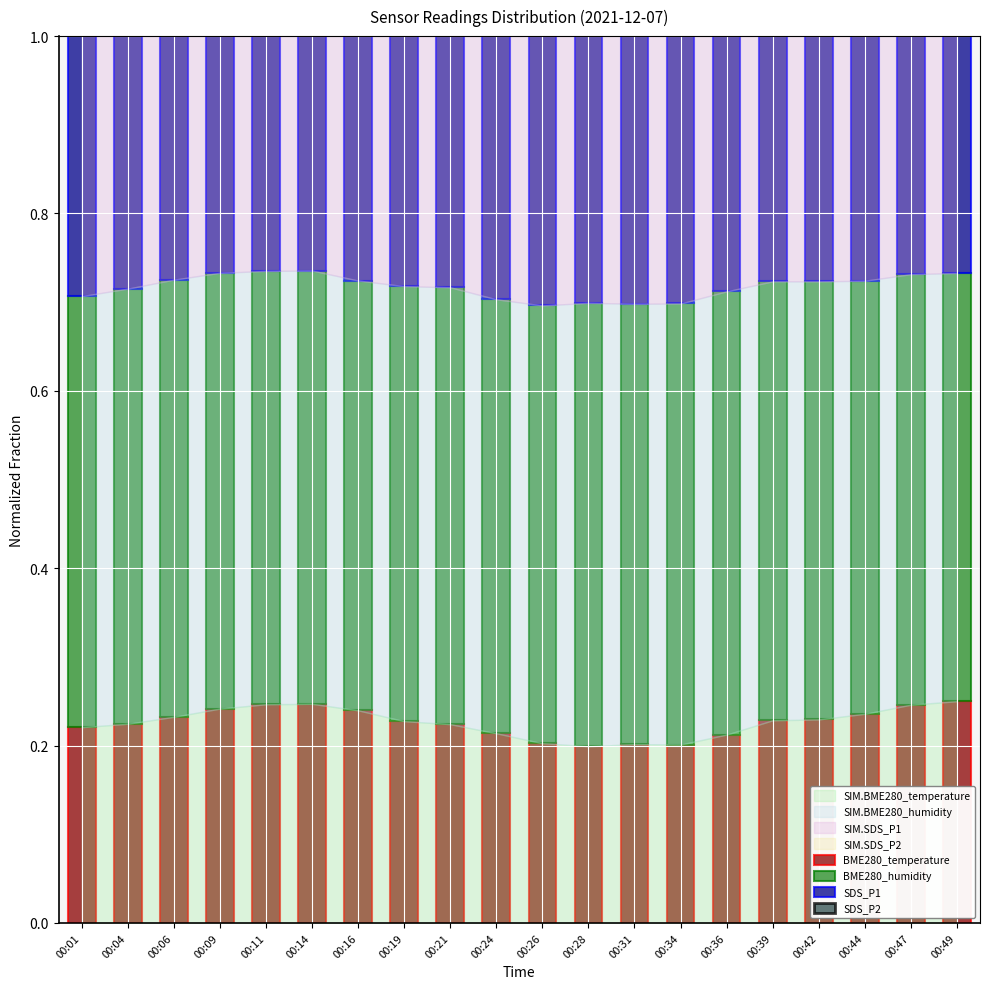

What is the sum of all SDS_P2 values?

13.1